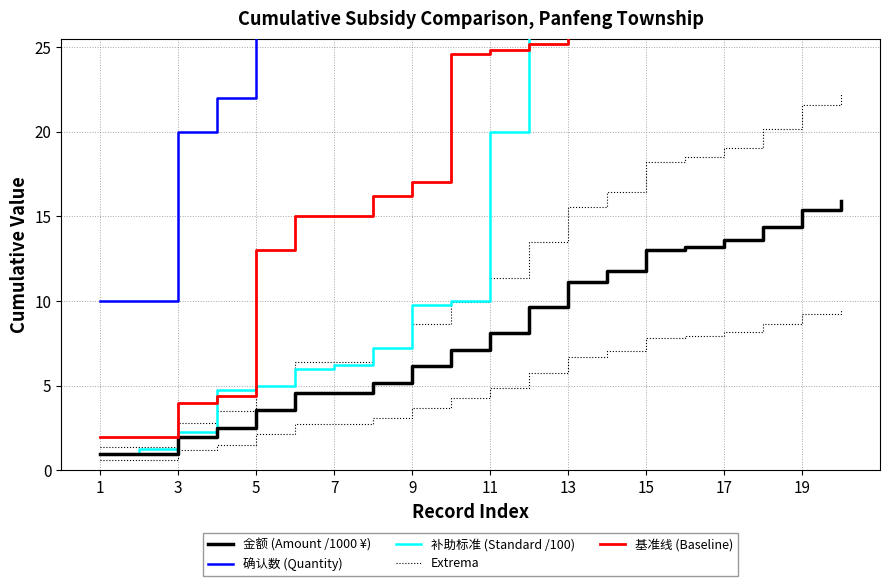

True or false: 金额 (Amount /1000 ¥) and 基准线 (Baseline) cross at least once.

False